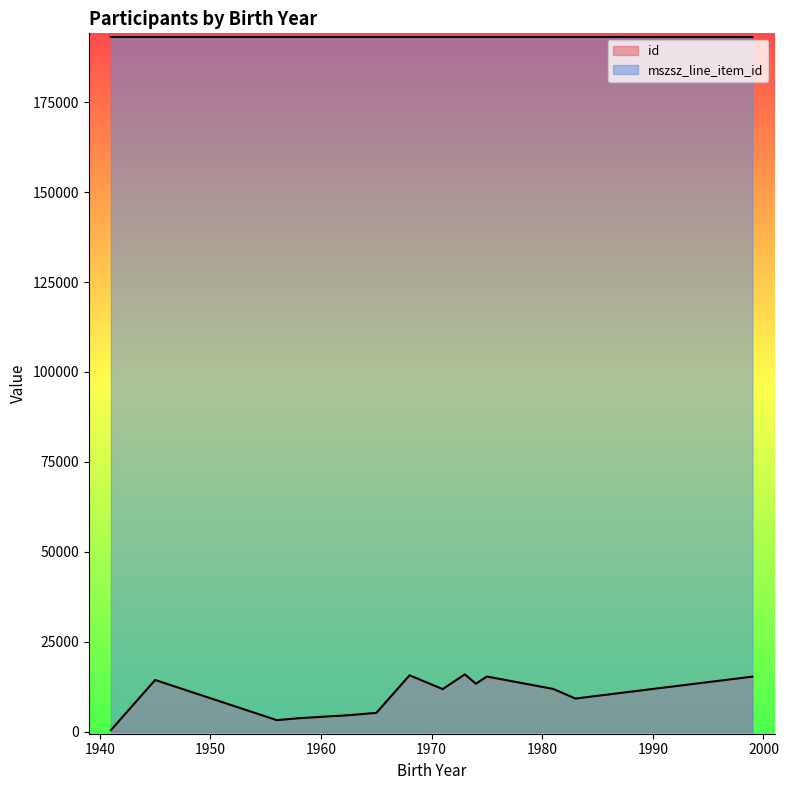

Does the chart have visible grid lines?

No